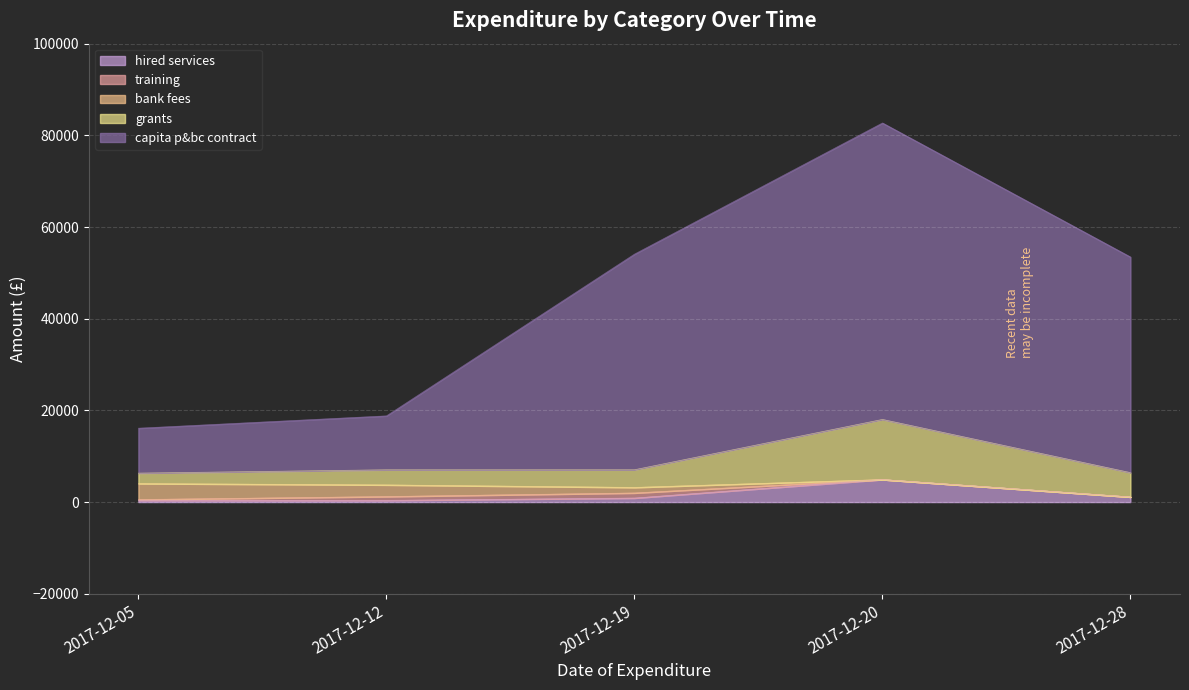

What is the average value of the hired services series?

1530.3